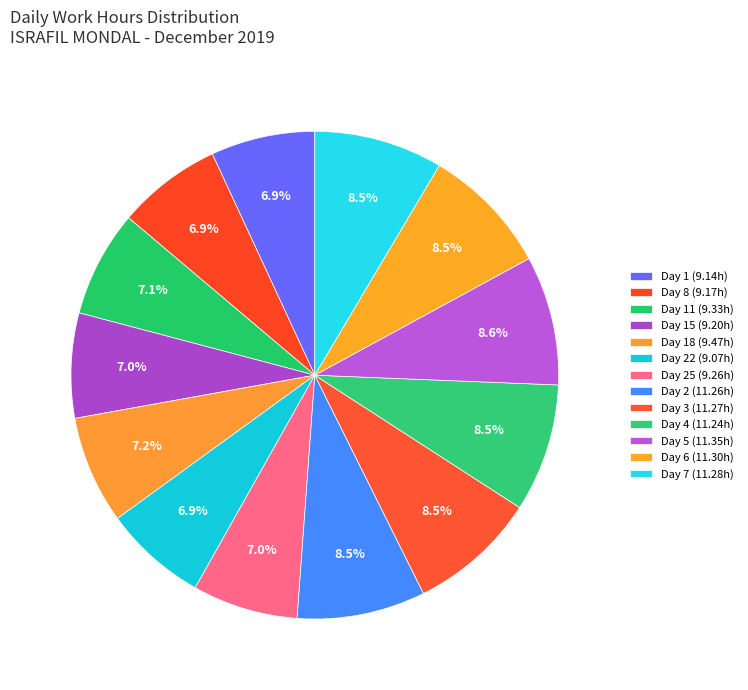

Count the number of slices in the pie.

13